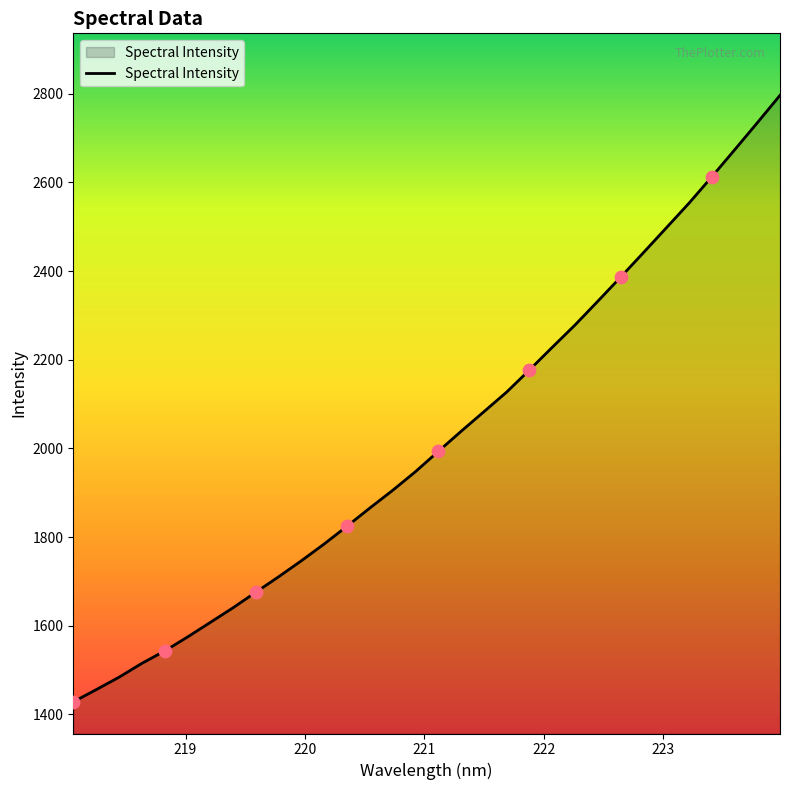

What is the difference between the maximum and minimum values?

1368.3